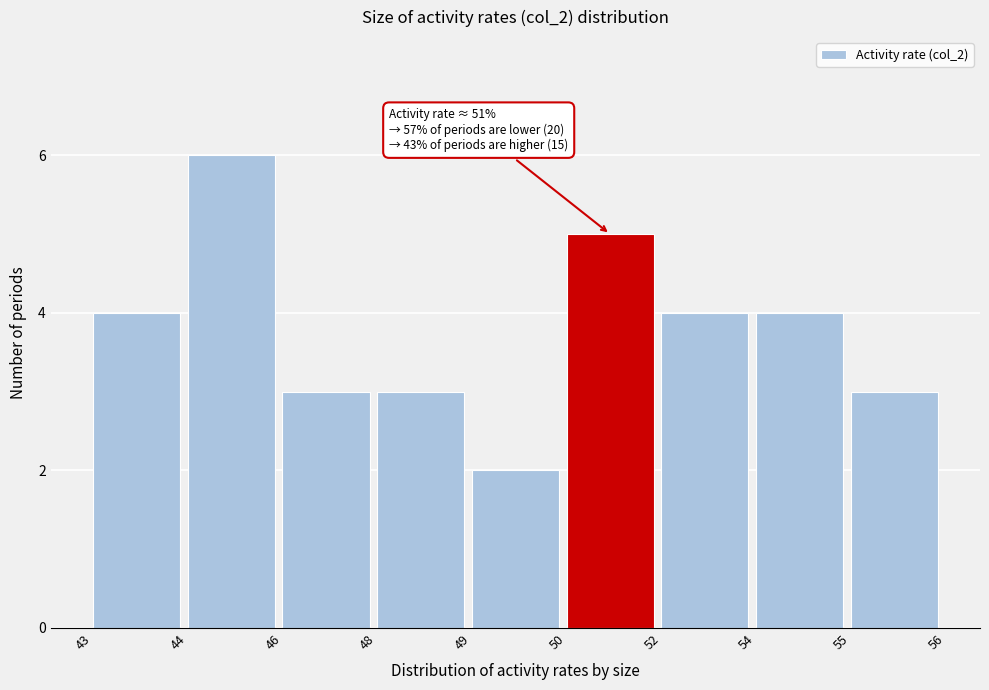

Reading left to right, extract all data points from this chart.

4	6	3	3	2	5	4	4	3